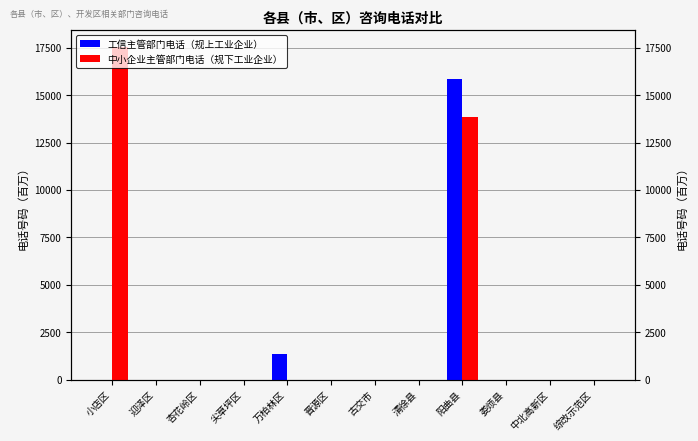

The value of 工信主管部门电话（规上工业企业） at 阳曲县 is 15835.1. True or false?

True